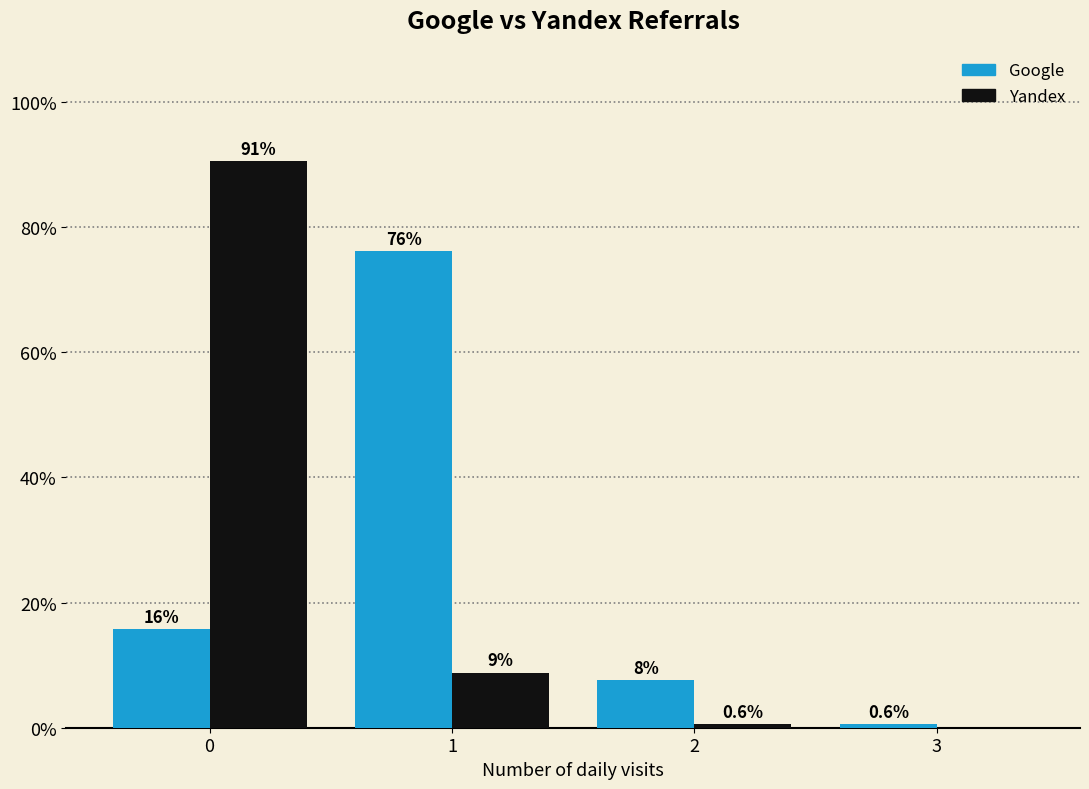

What is the maximum value shown in the chart?

90.6